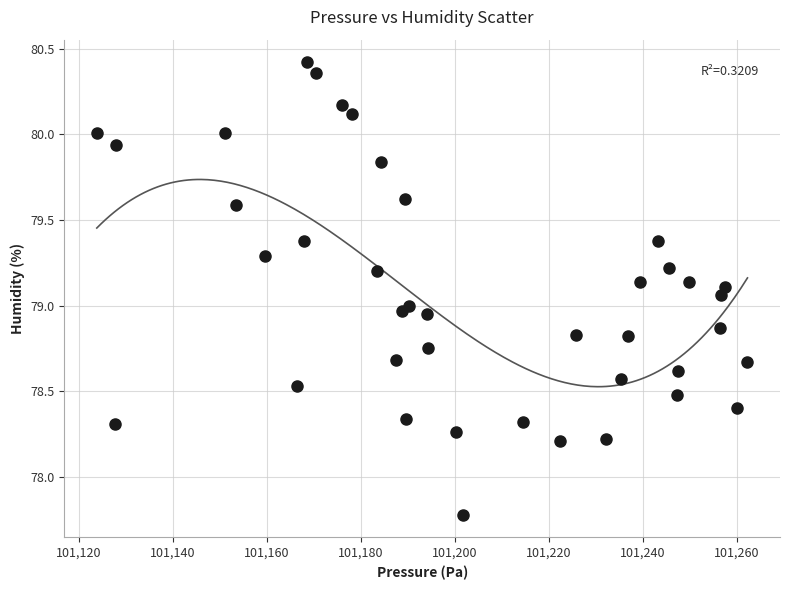

What is the range of Y values (max minus min)?

2.6